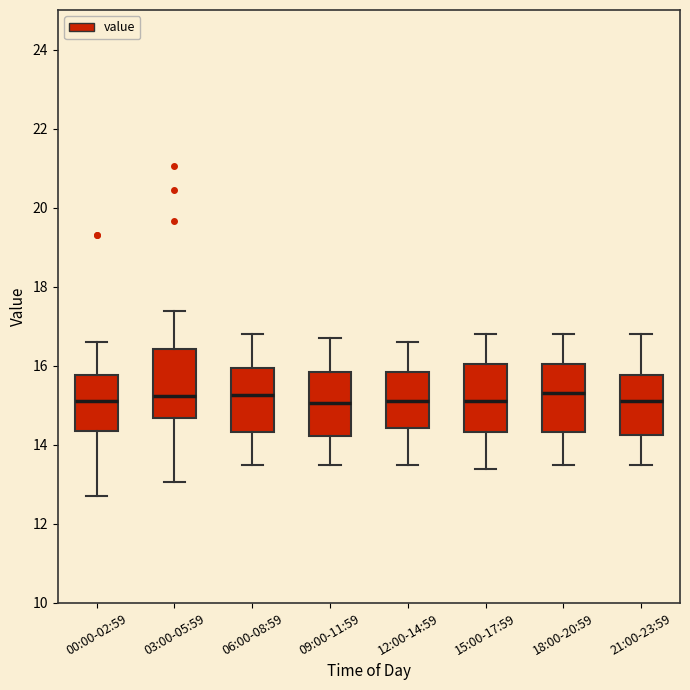

Where is the lower edge of the box for 21:00-23:59 on the y-axis? The values are not printed on the chart, so give them approximately, as read against the axis.

14.2